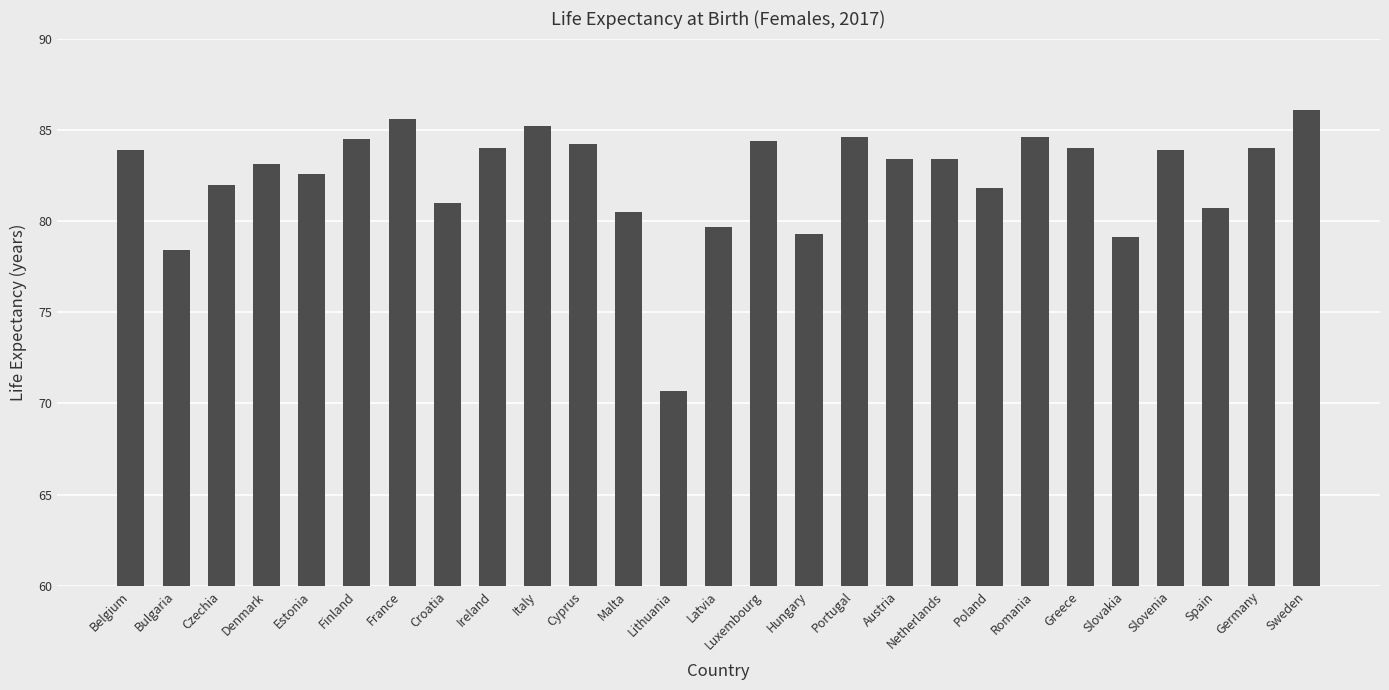

What is the difference between the second highest and minimum values?

14.9